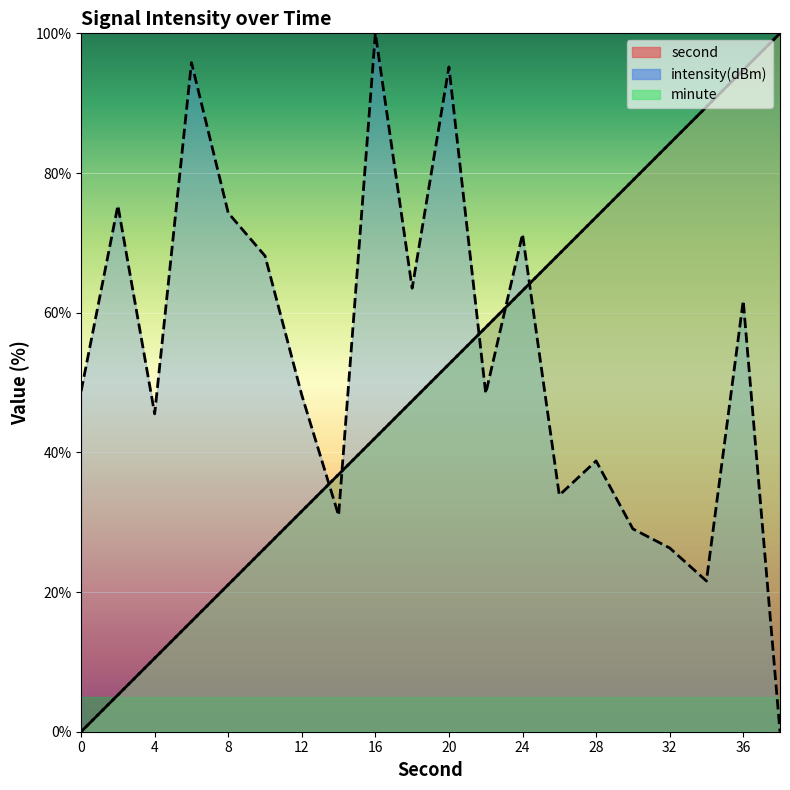

The value of intensity(dBm) at 10 is 68.1. True or false?

True